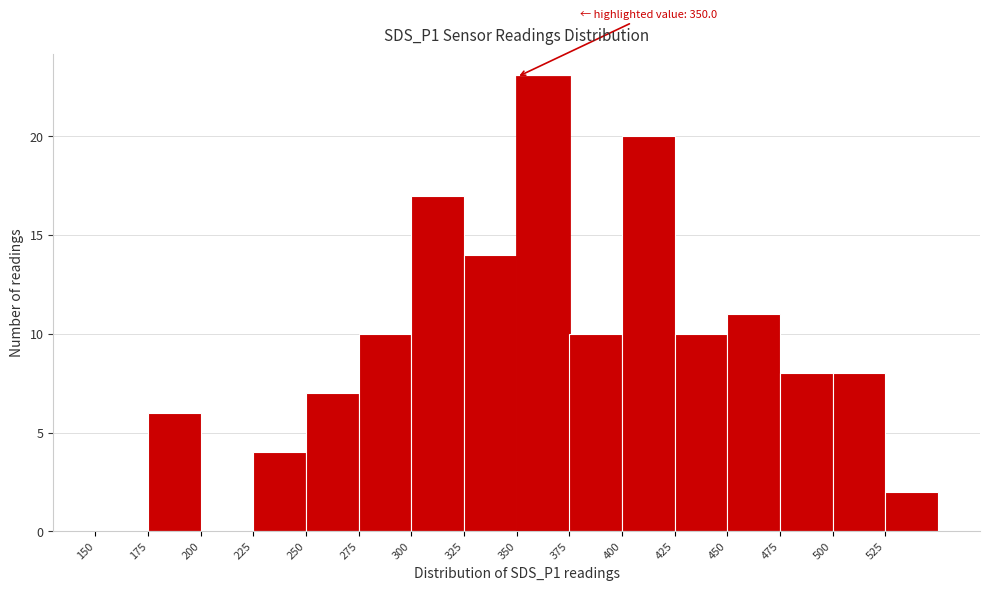

Which range on the x-axis has the tallest bar?

350 to 375